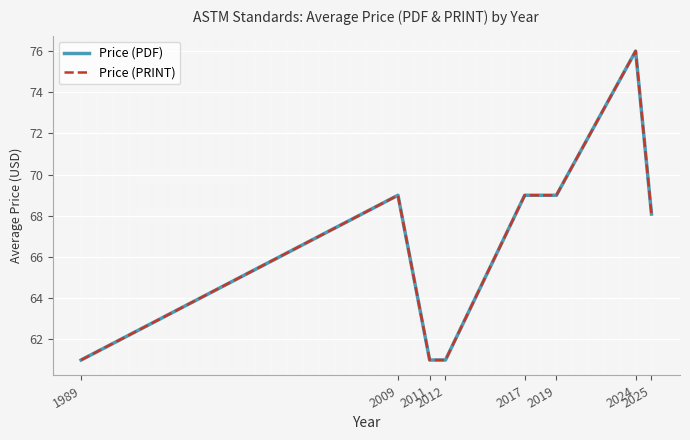

Where does the Price (PDF) series first go above 69?

2024